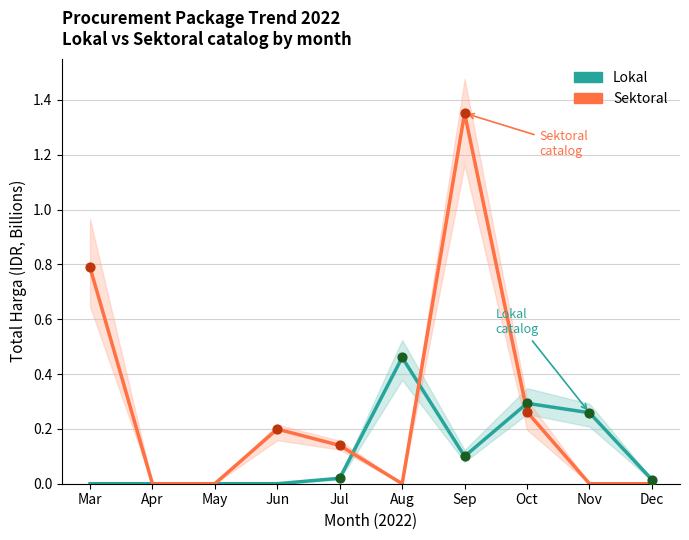

At which category is the sum across all series the highest?

Sep